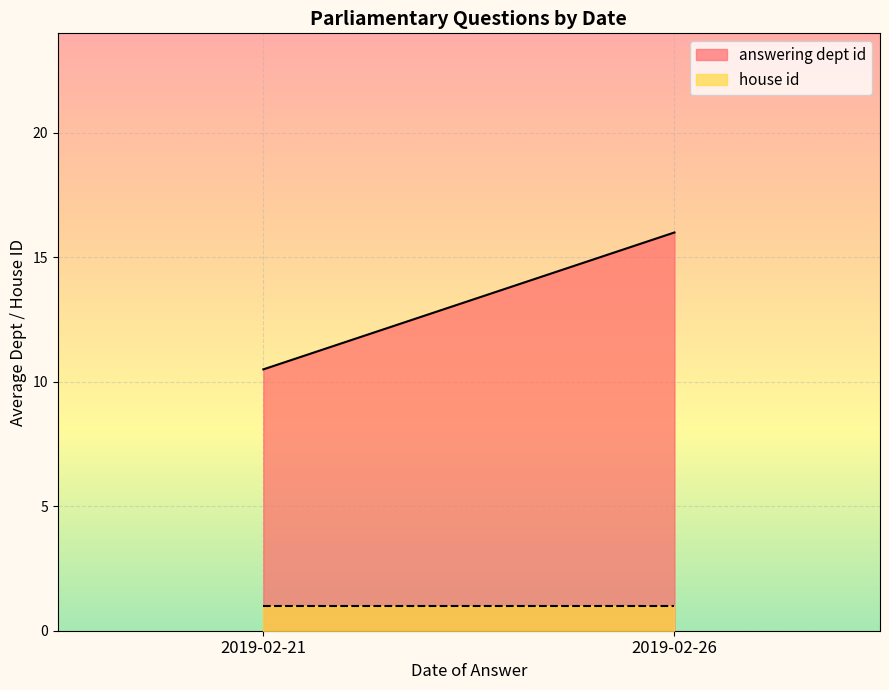

True or false: answering dept id and house id intersect in this chart.

False